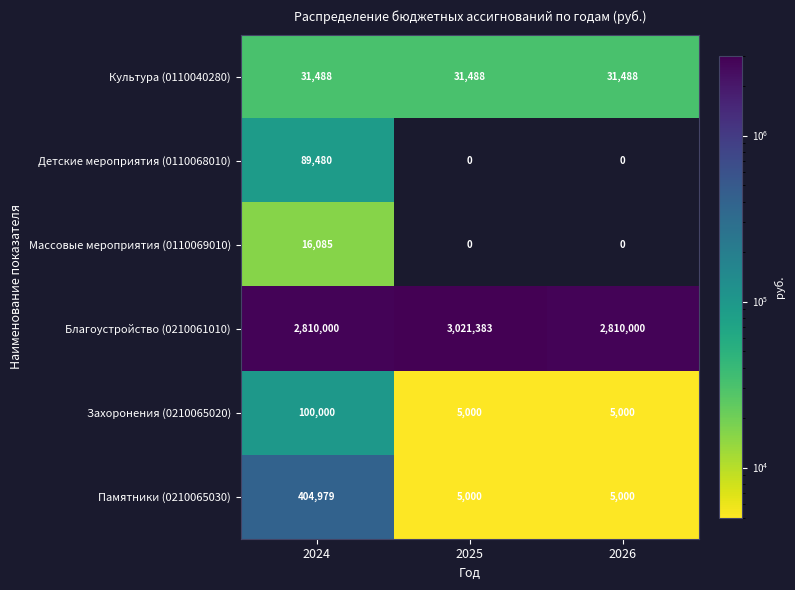

At 2024, list the series in order from largest to smallest.

Благоустройство (0210061010), Памятники (0210065030), Захоронения (0210065020), Детские мероприятия (0110068010), Культура (0110040280), Массовые мероприятия (0110069010)